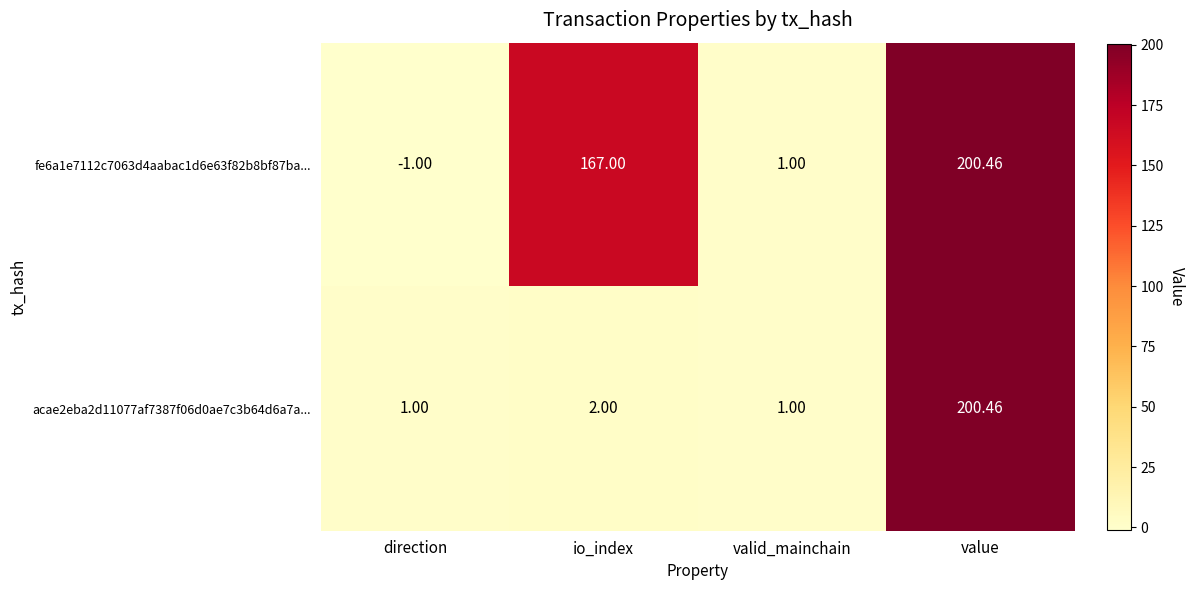

Rank the series at io_index from highest to lowest value.

fe6a1e7112c7063d4aabac1d6e63f82b8bf87ba..., acae2eba2d11077af7387f06d0ae7c3b64d6a7a...